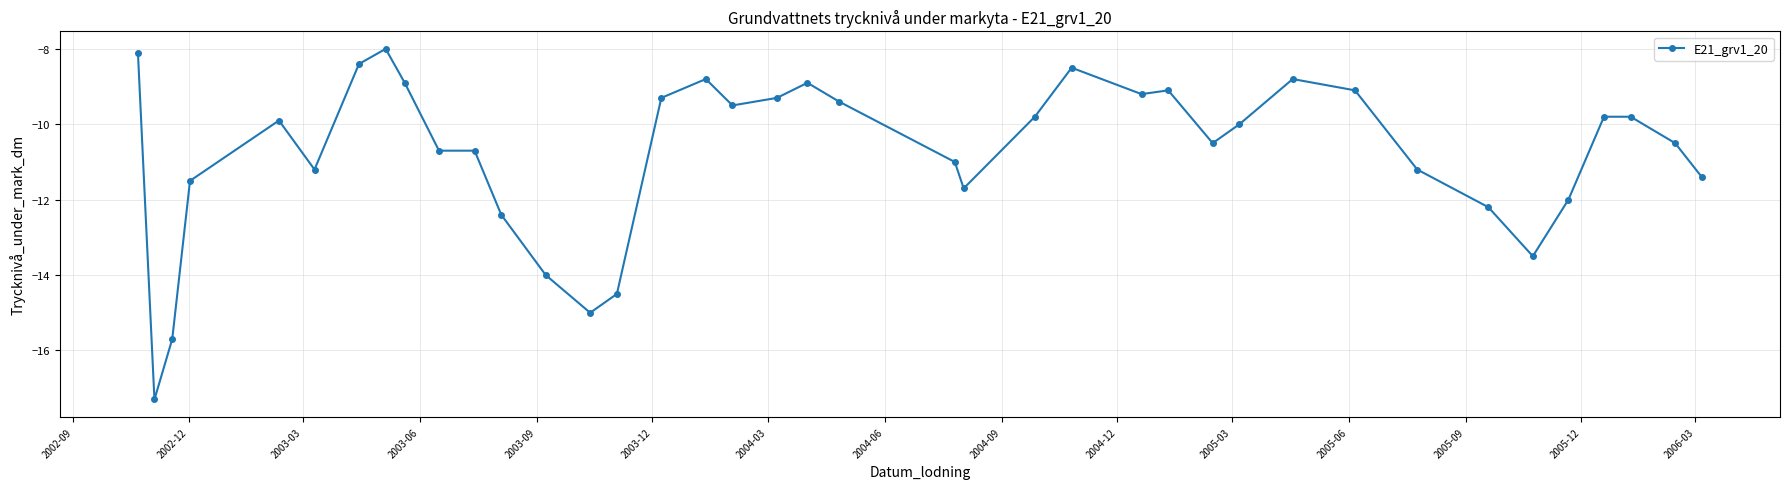

What is the difference between the maximum and minimum values?

9.3